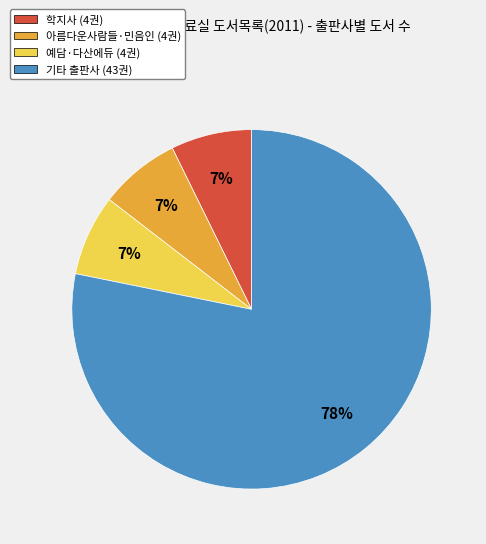

To the nearest percent, what is the average slice percentage?

25%